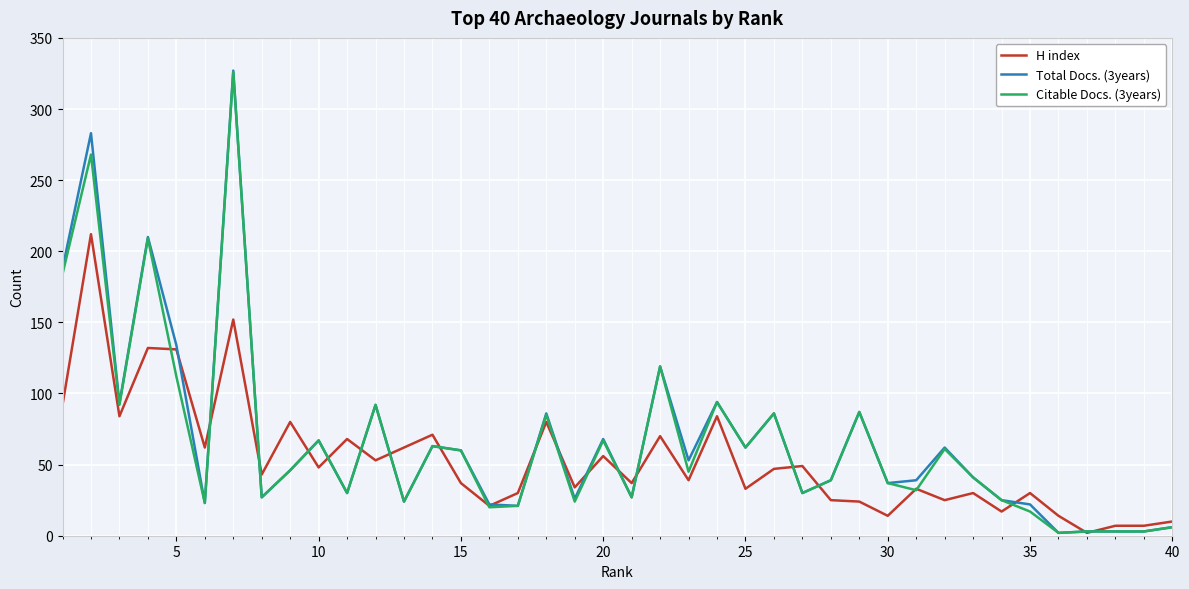

Which series has the largest range (max minus min)?

Total Docs. (3years)